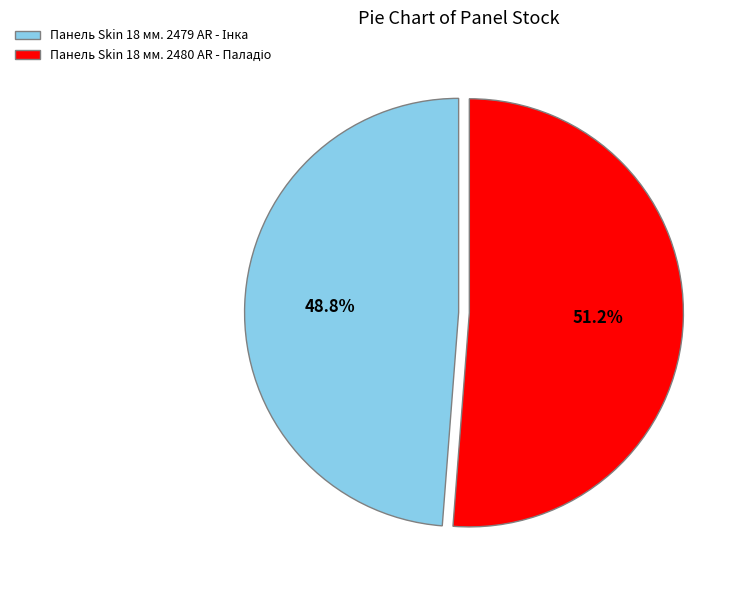

To the nearest percent, what is the average slice percentage?

50%